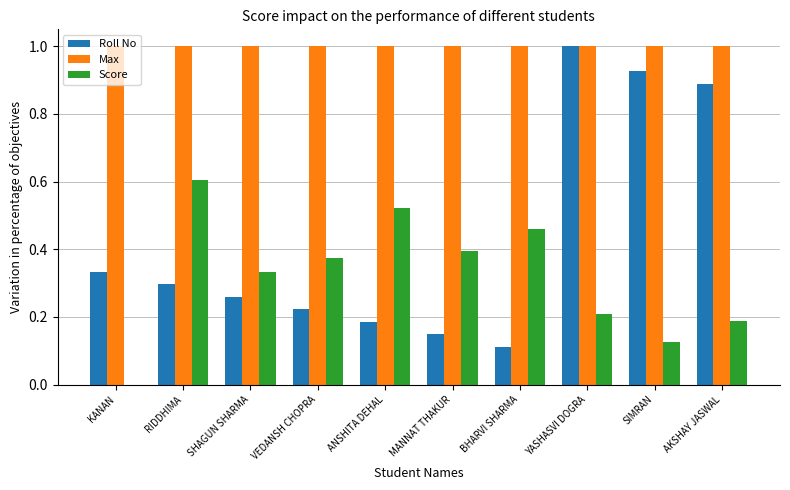

What is the maximum value for Score?

0.6